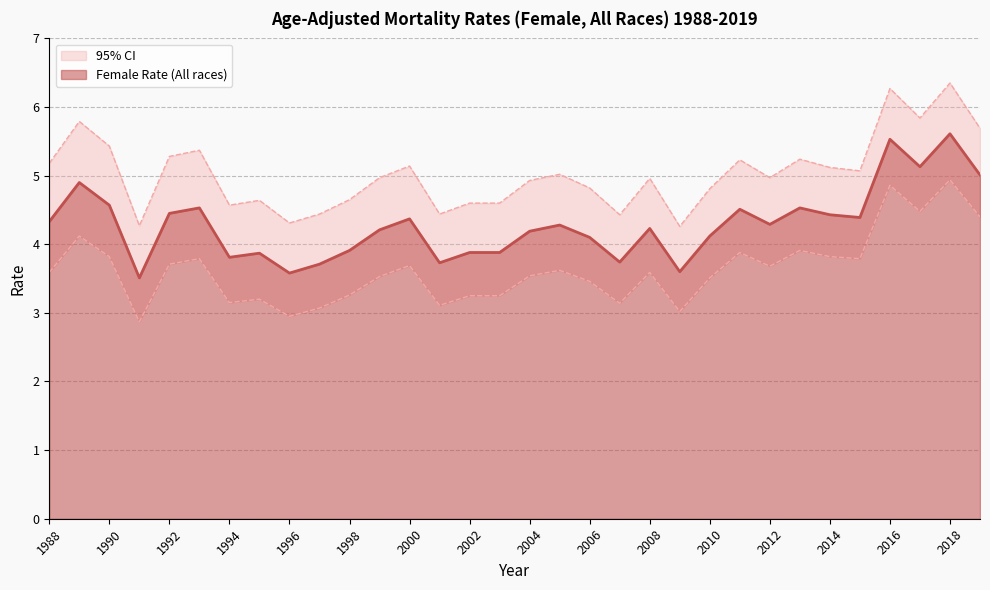

What is the minimum value shown in the chart?

2.9